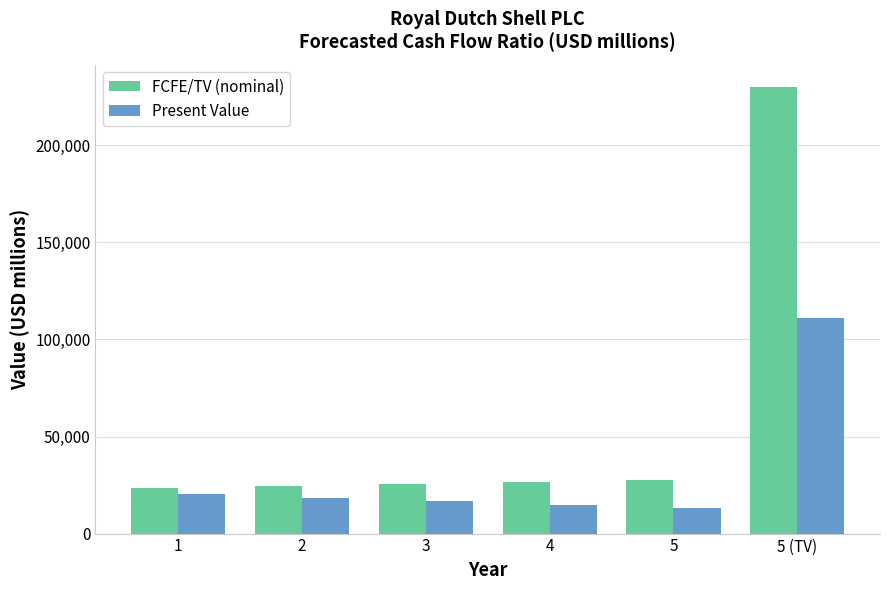

Where does the Present Value series first go above 18368?

1